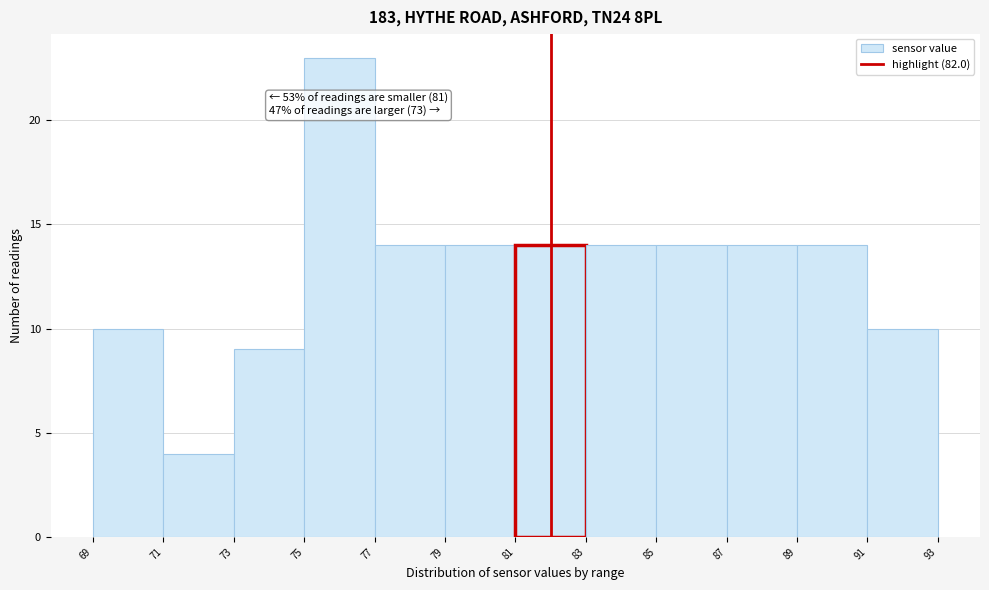

Which range on the x-axis has the tallest bar?

75 to 77